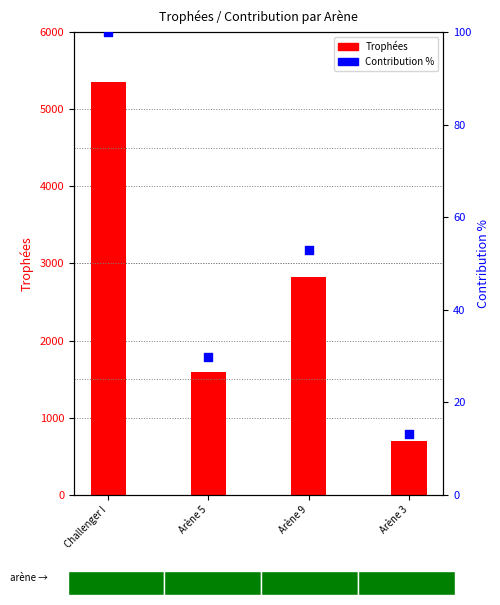

Which series contains the lowest Y value?

Contribution %